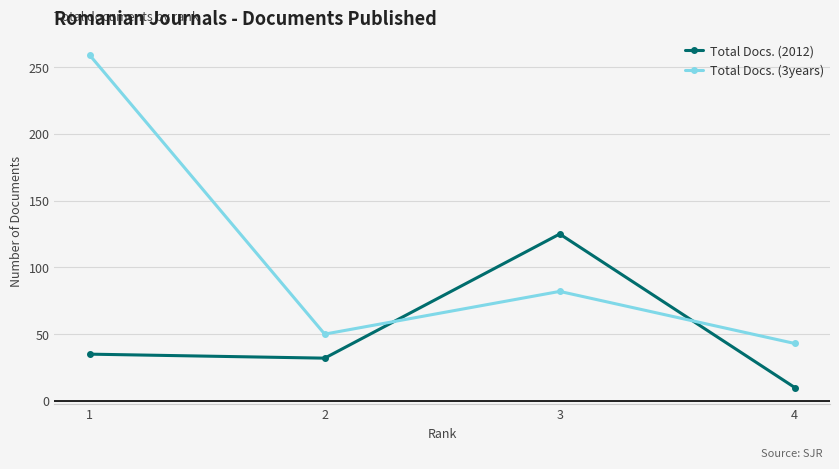

At 3, list the series in order from smallest to largest.

Total Docs. (3years), Total Docs. (2012)